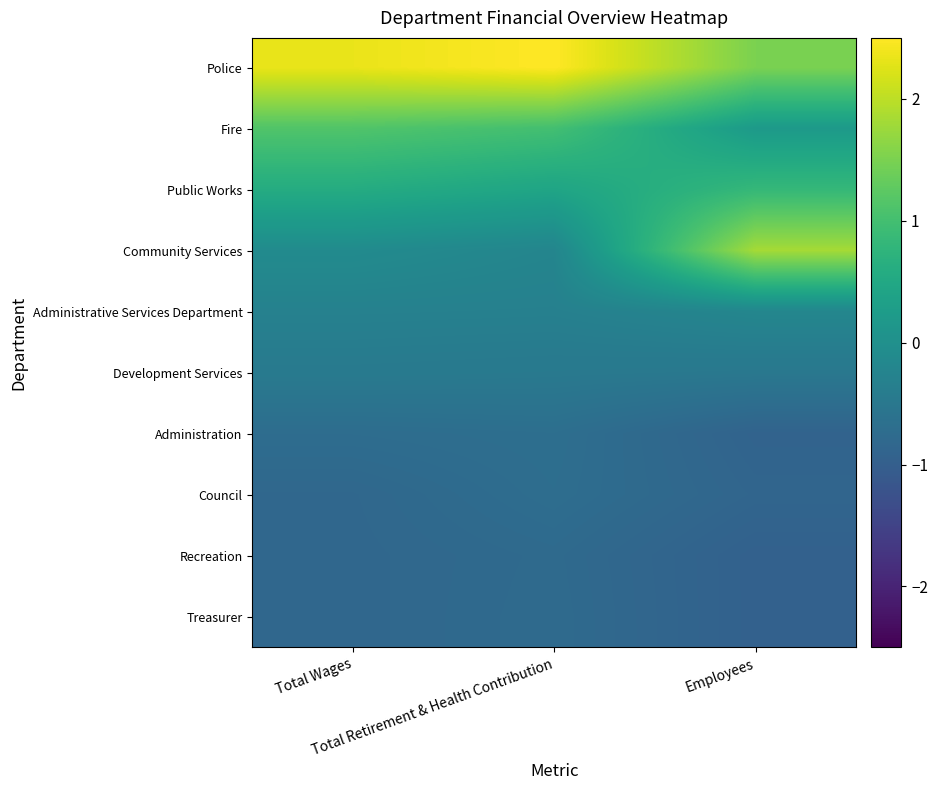

Reading right to left, extract all data points from this chart.

Police: Employees=1.5	Total Retirement & Health Contribution=2.5	Total Wages=2.3
Fire: Employees=0.2	Total Retirement & Health Contribution=1.0	Total Wages=1.1
Public Works: Employees=0.8	Total Retirement & Health Contribution=0.4	Total Wages=0.6
Community Services: Employees=1.8	Total Retirement & Health Contribution=-0.2	Total Wages=-0.1
Administrative Services Department: Employees=-0.2	Total Retirement & Health Contribution=-0.3	Total Wages=-0.3
Development Services: Employees=-0.5	Total Retirement & Health Contribution=-0.5	Total Wages=-0.4
Administration: Employees=-0.9	Total Retirement & Health Contribution=-0.7	Total Wages=-0.7
Council: Employees=-0.9	Total Retirement & Health Contribution=-0.7	Total Wages=-0.8
Recreation: Employees=-1.0	Total Retirement & Health Contribution=-0.8	Total Wages=-0.8
Treasurer: Employees=-1.0	Total Retirement & Health Contribution=-0.8	Total Wages=-0.8